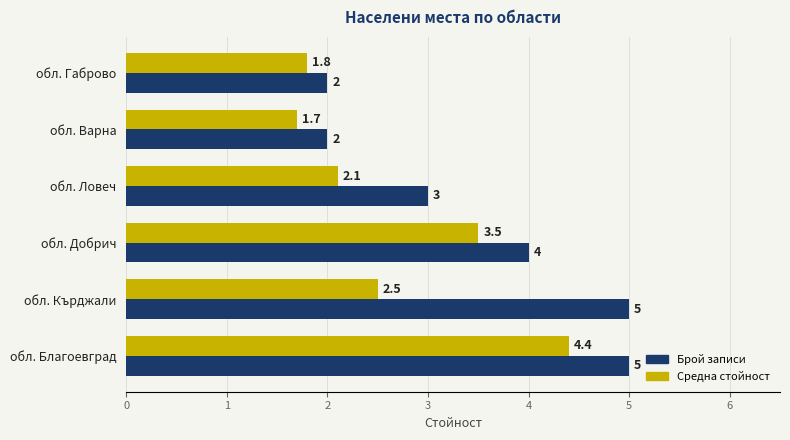

At which category does the chart reach its minimum across all series?

обл. Варна